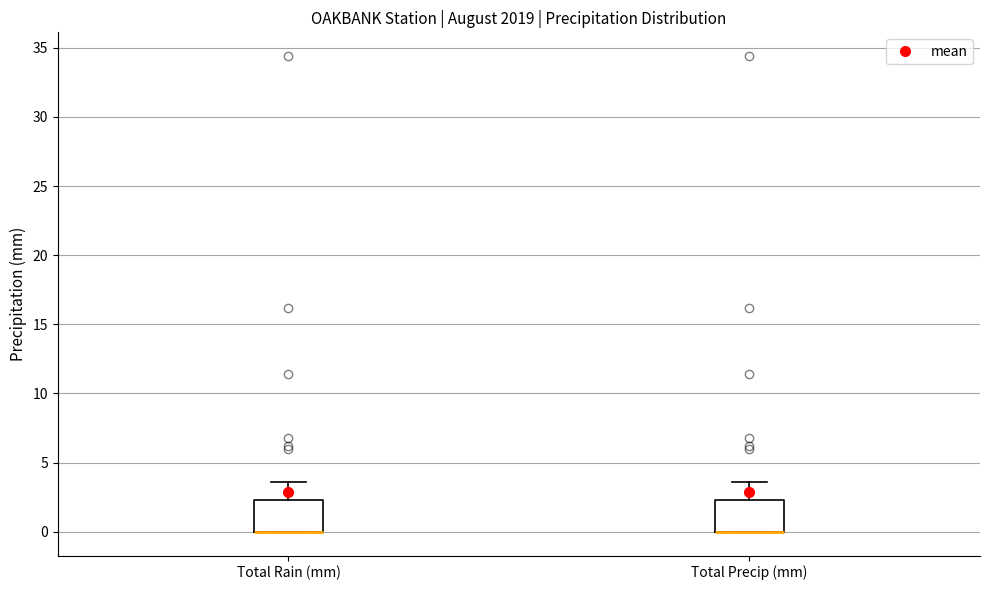

Reading left to right, transcribe this box plot: for each box, give where its median line is, the range the box spans, and where its two whiskers end, as read against the y-axis. The values are not printed on the chart, so give them approximately, as read against the axis.

Total Rain (mm): median 0.0 (drawn on the box's lower edge), box 0.0 to 2.5, whiskers 0.0 to 3.5
Total Precip (mm): median 0.0 (drawn on the box's lower edge), box 0.0 to 2.5, whiskers 0.0 to 3.5